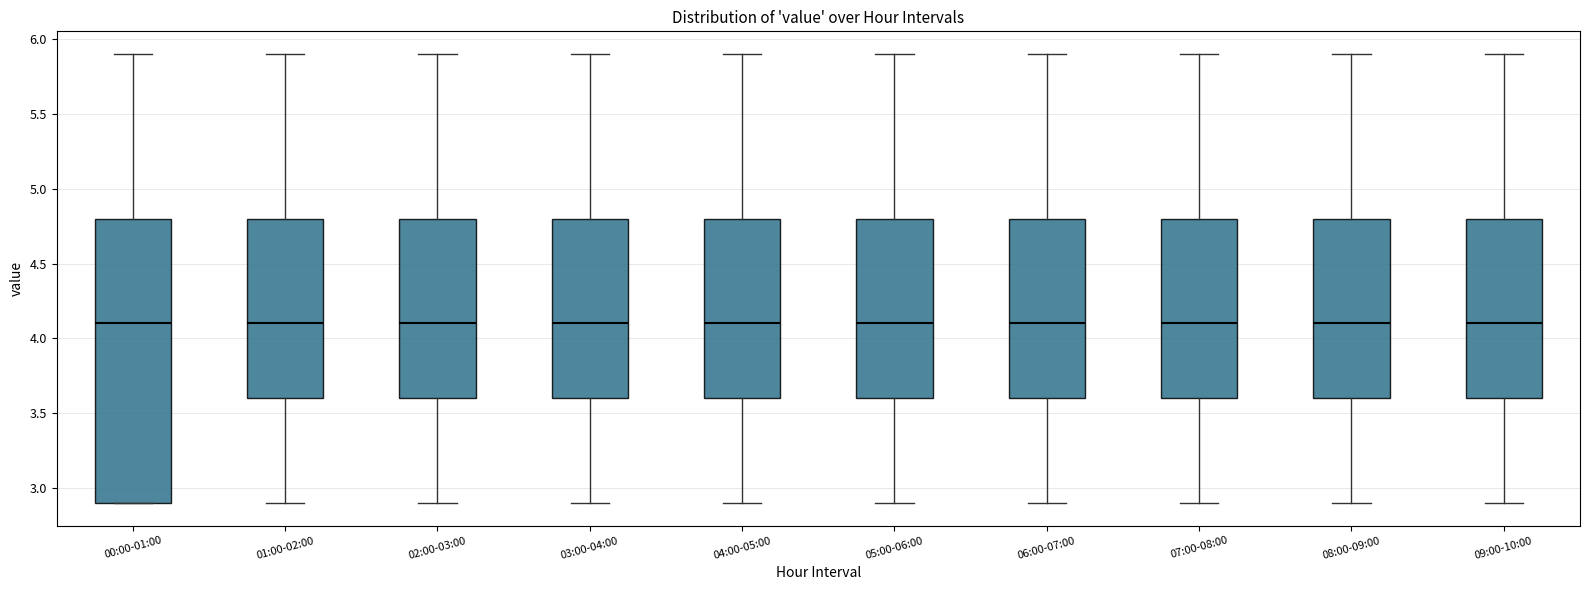

Where is the lower edge of the box for 08:00-09:00 on the y-axis? The values are not printed on the chart, so give them approximately, as read against the axis.

3.6